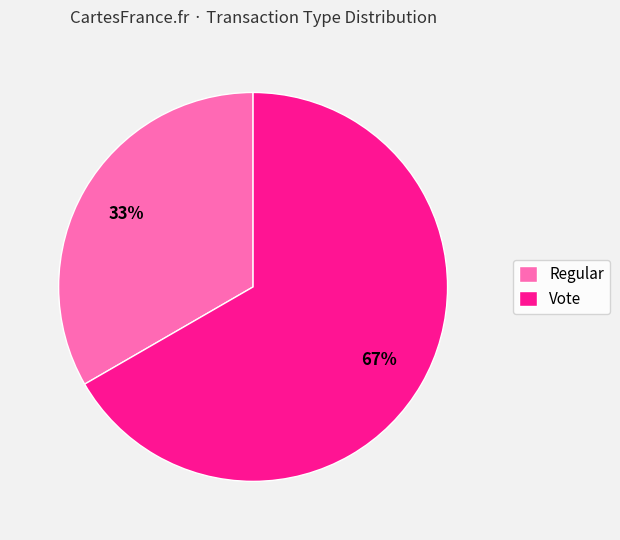

Rank the categories by value from lowest to highest.

Regular, Vote